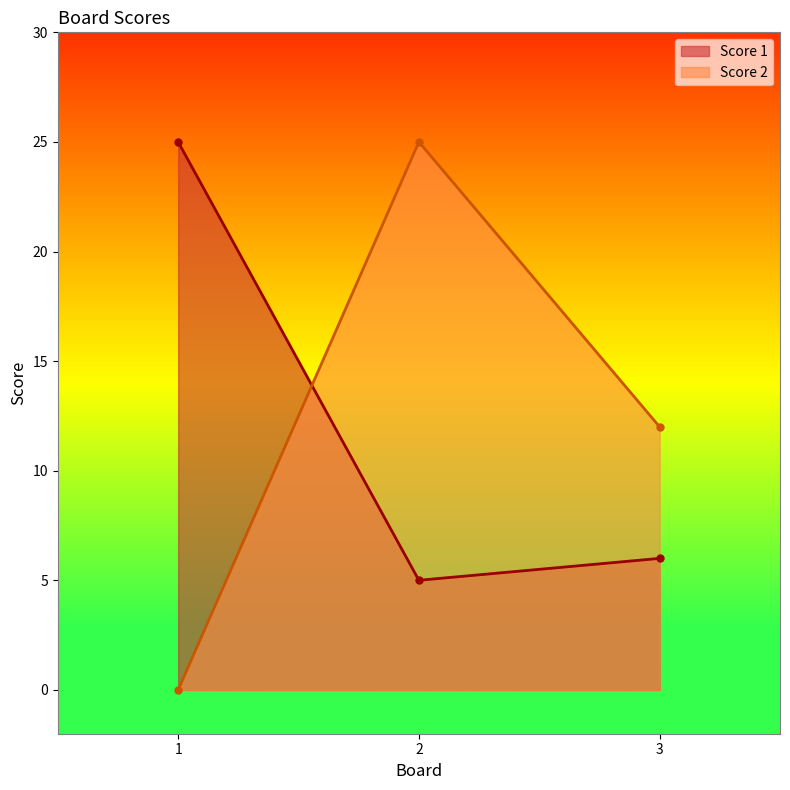

What is the greatest value displayed?

25